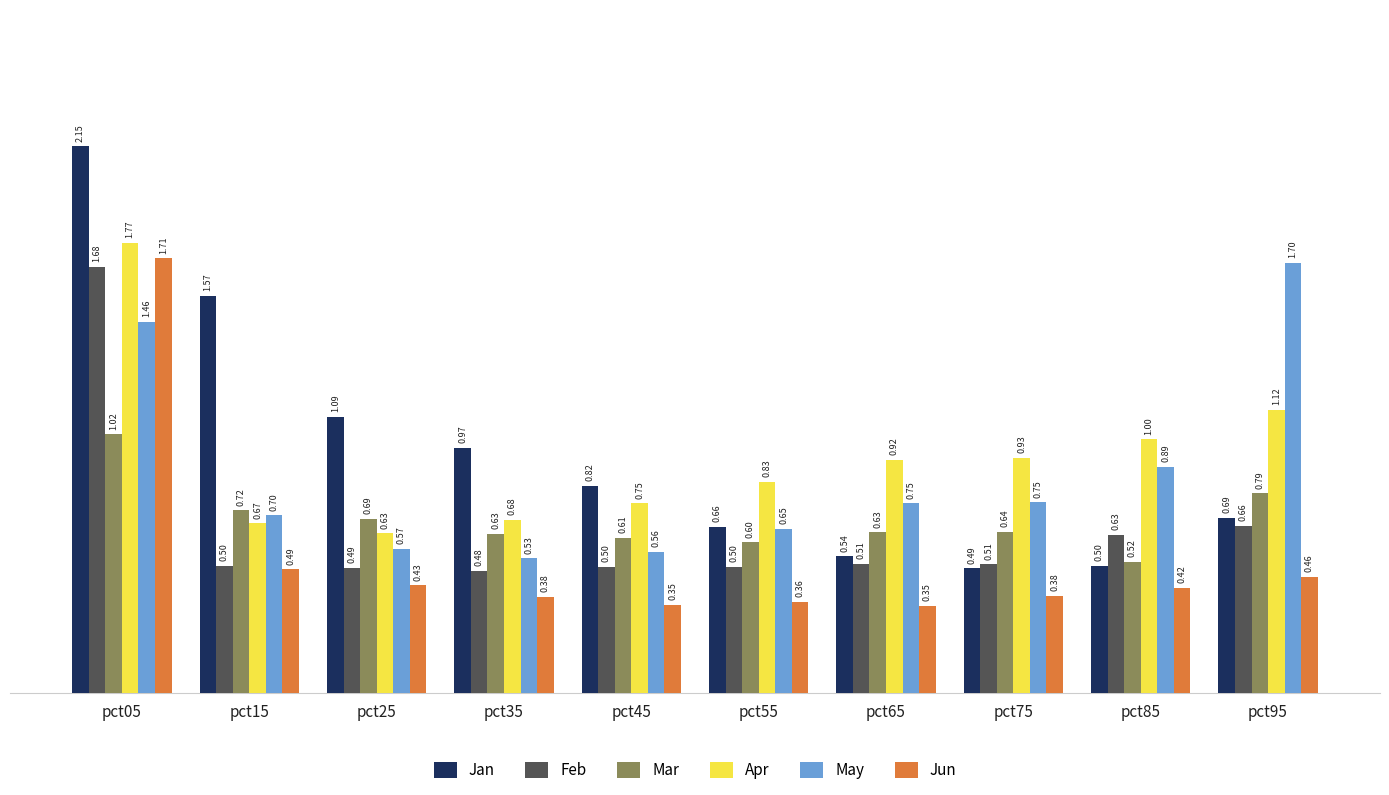

What is the total value across all series at pct55?

3.6